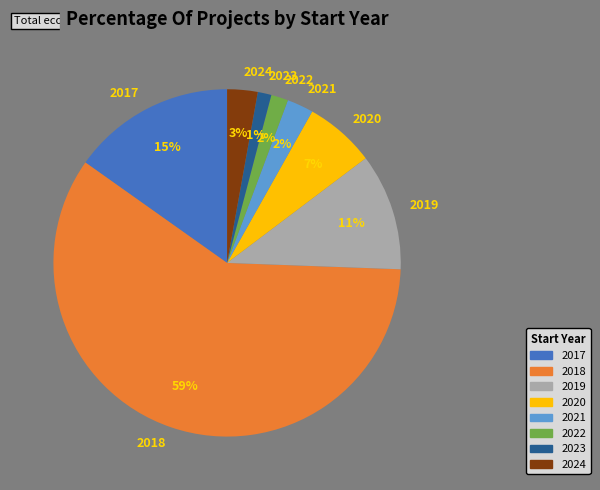

What is the largest slice in the pie chart?

2018